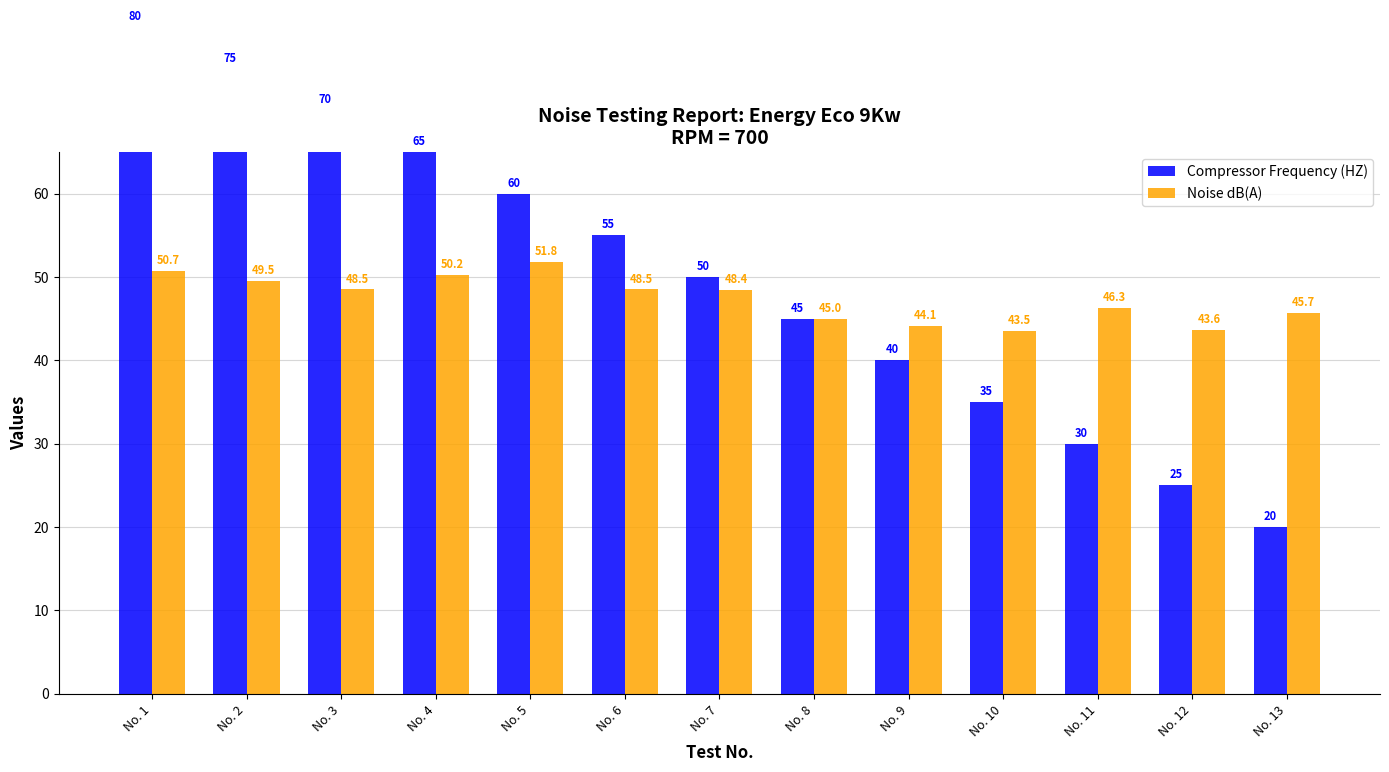

Between No. 6 and No. 7, which is larger?

No. 6